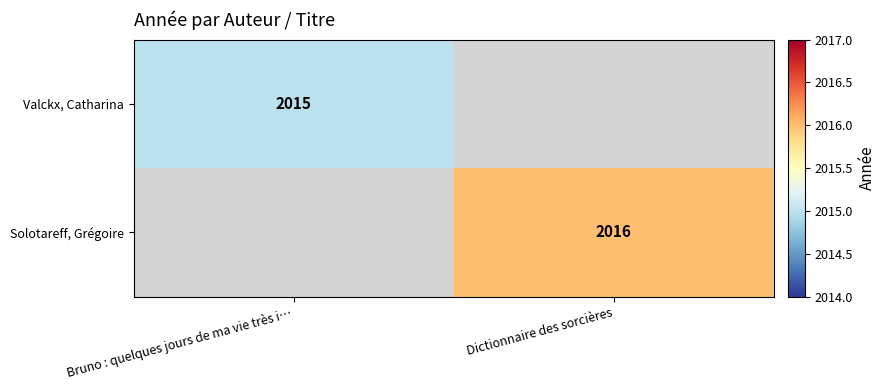

The Valckx, Catharina series shows 3579 at Bruno : quelques jours de ma vie très i…. True or false?

False